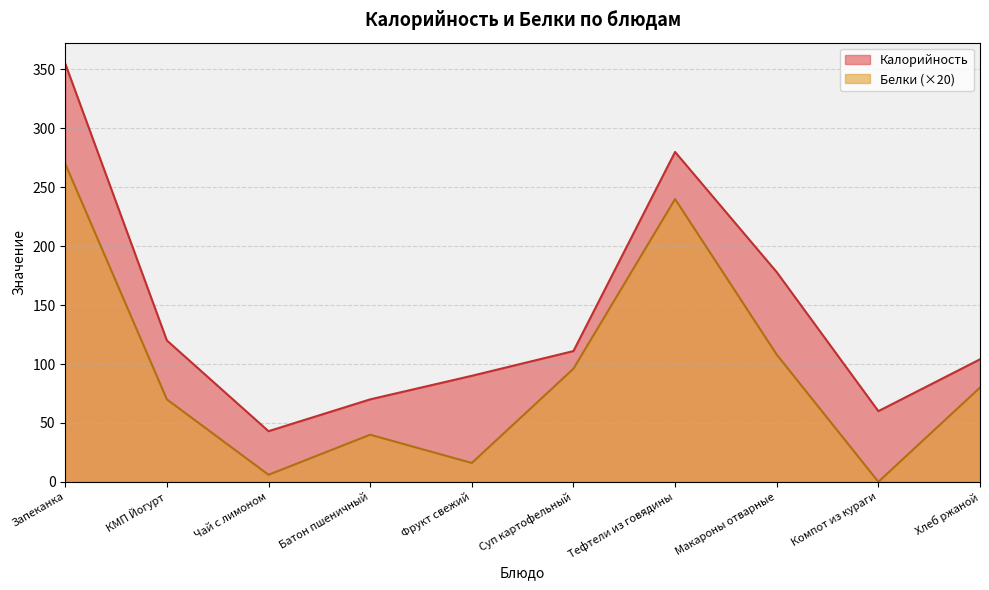

At which category is the sum across all series the highest?

Запеканка